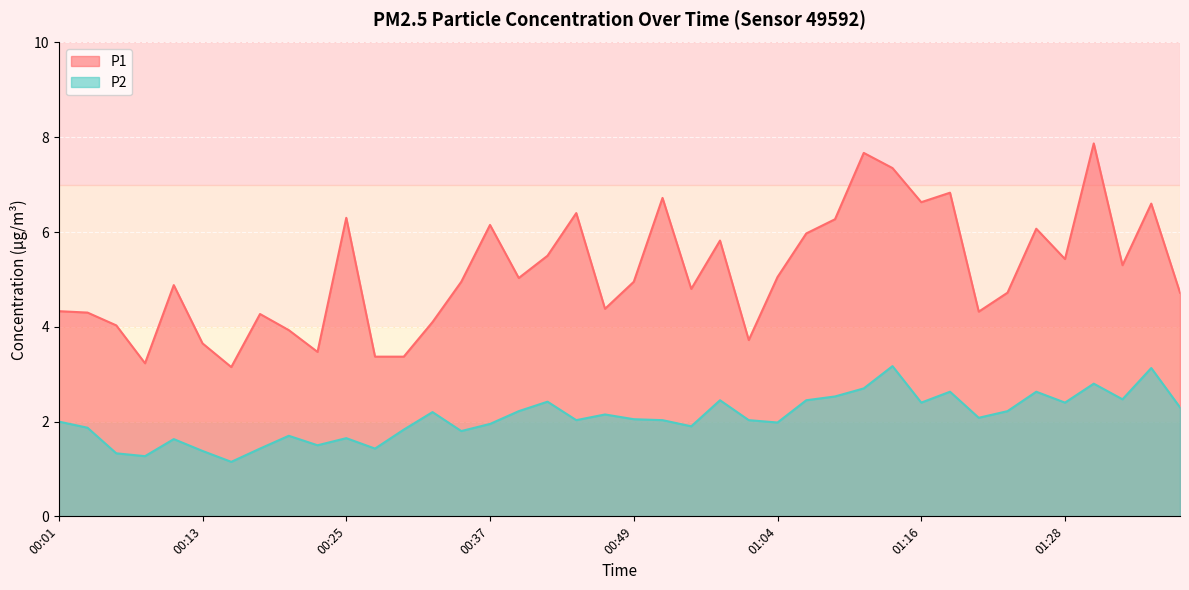

How many distinct data groups are displayed?

2